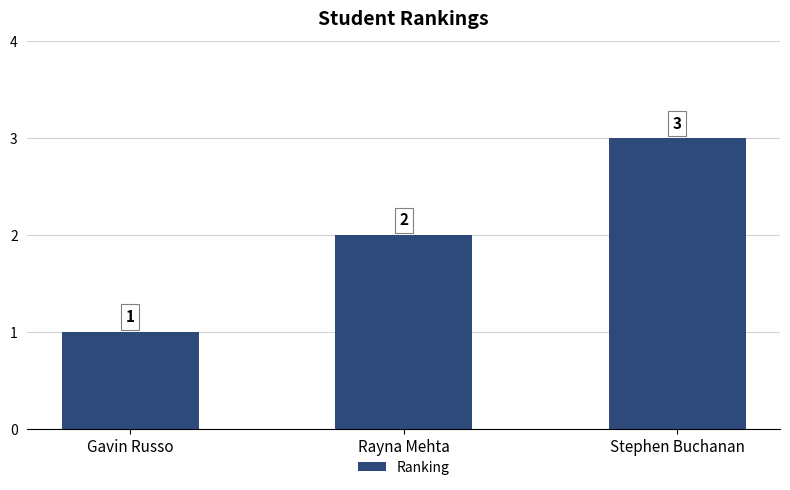

Is it true that the value at Rayna Mehta is 3?

False